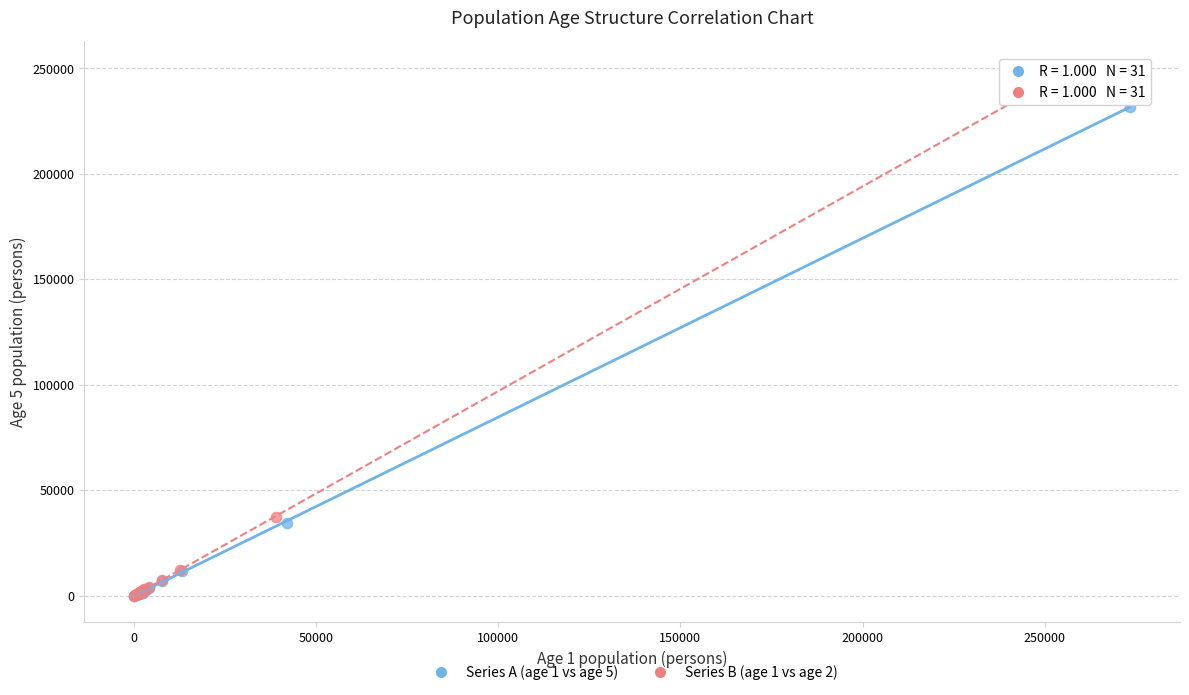

Which series has the widest spread of Y values?

Series B (age 1 vs age 2)